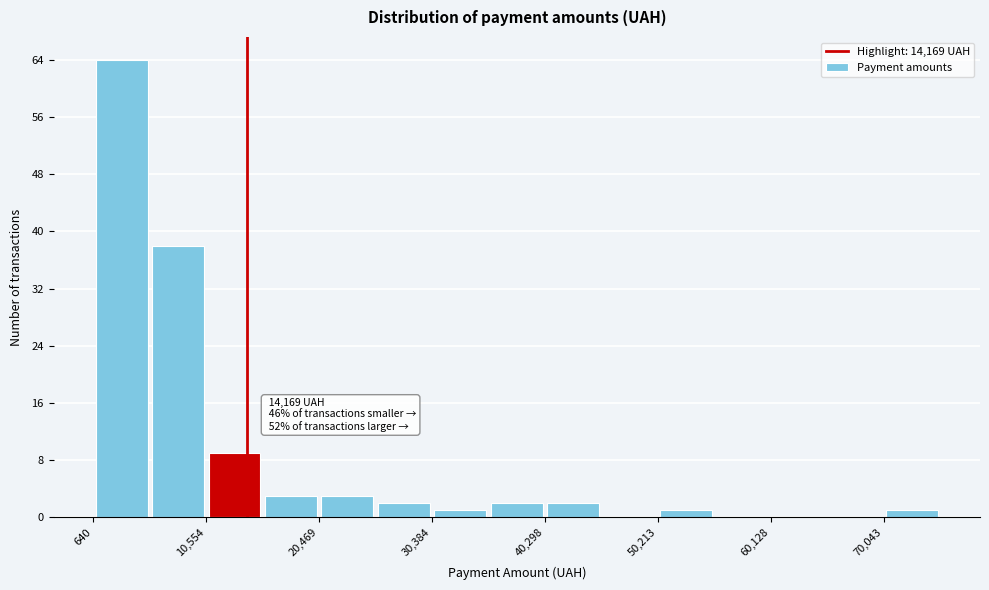

Which range on the x-axis has the tallest bar?

1000 to 6000